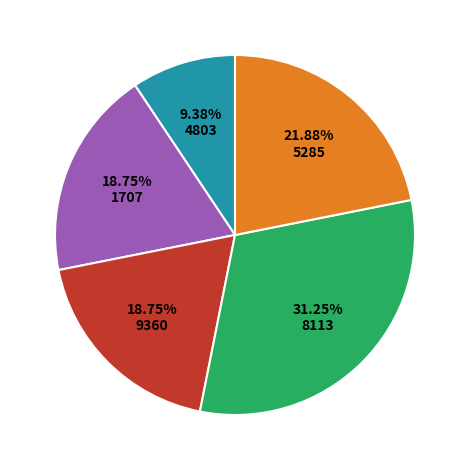

Does any single category account for the majority?

No